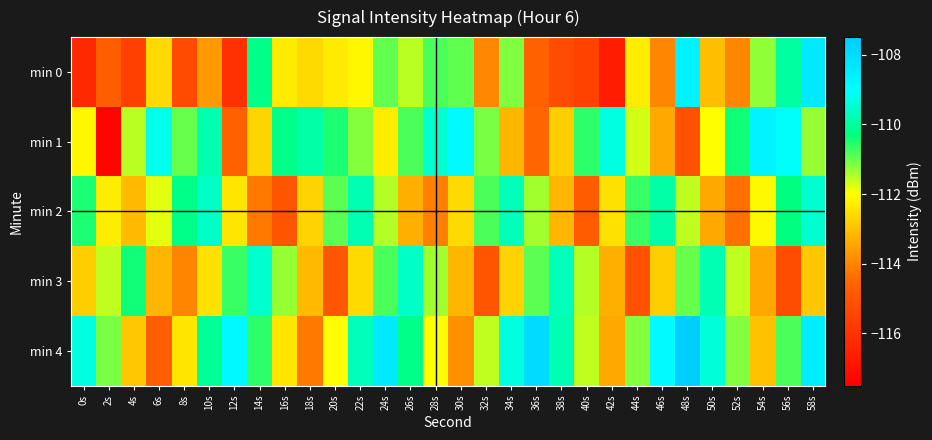

Which category has the lowest value across all series?

2s